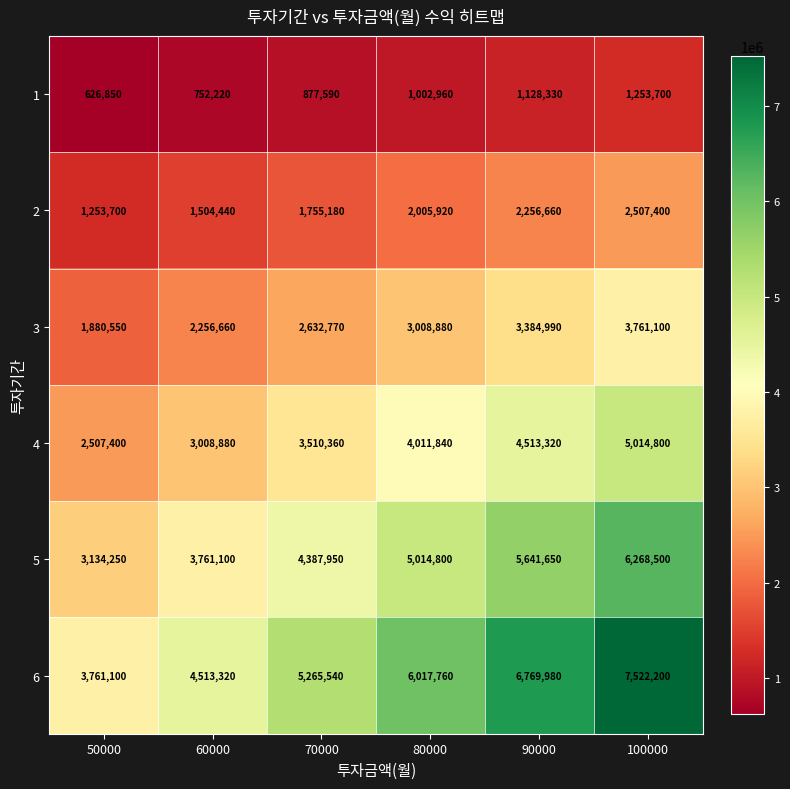

At how many categories does at least one series exceed 3974770?

5